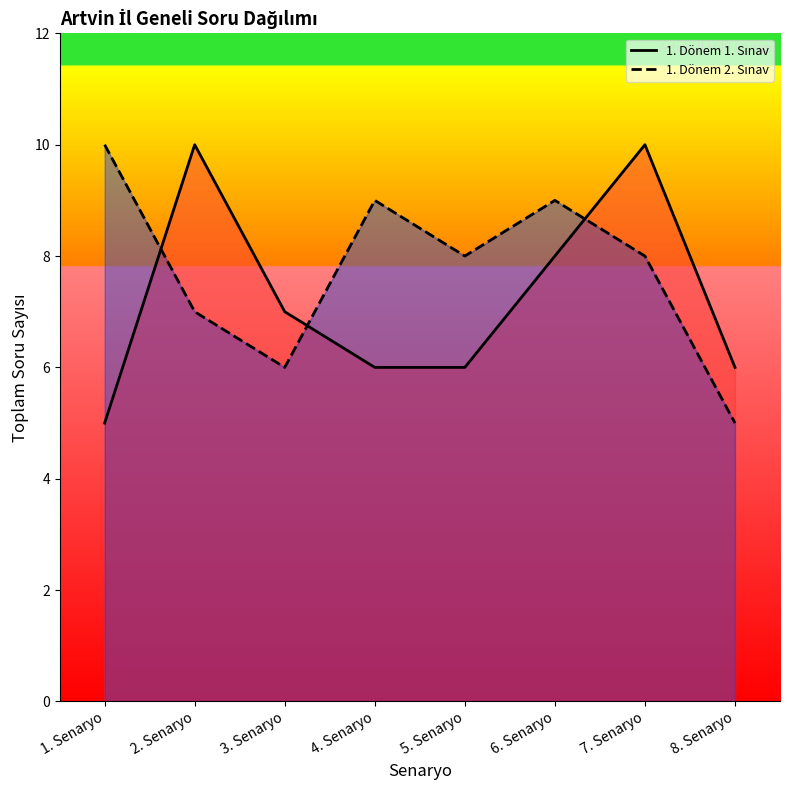

At how many categories does at least one series exceed 7?

6